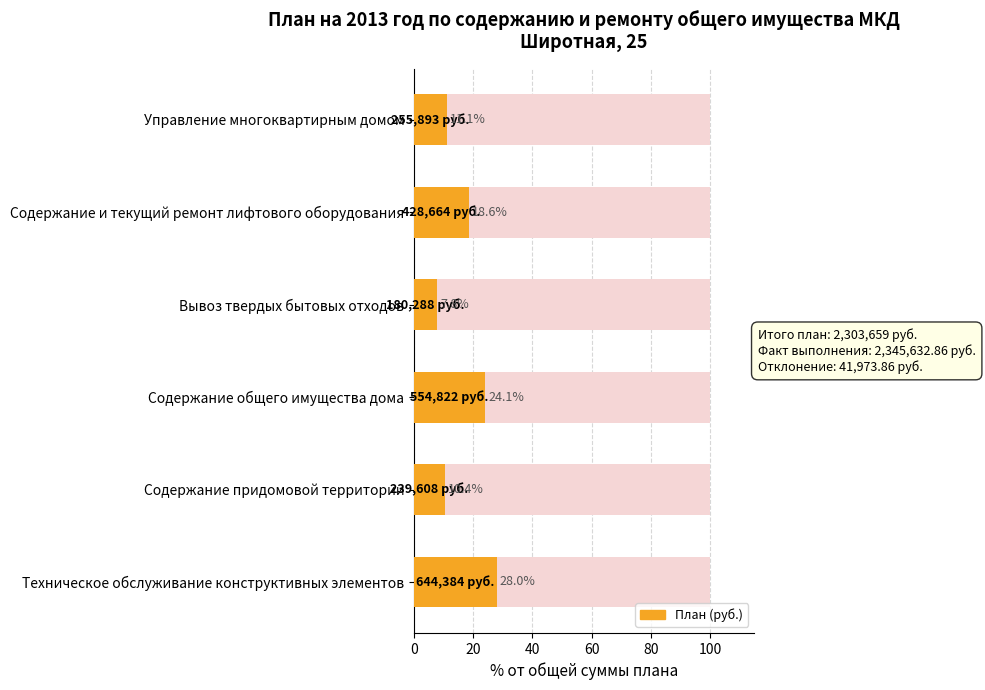

What is the average value?

16.7